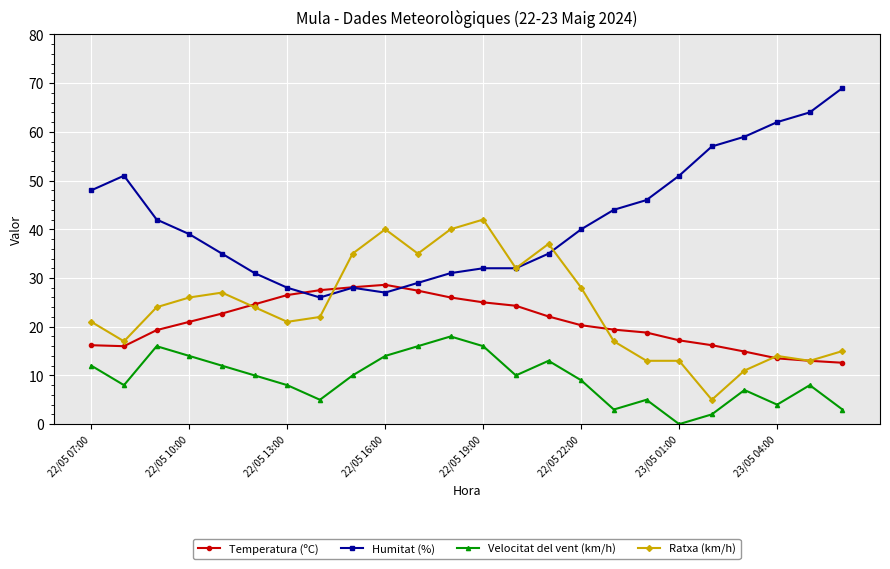

Which series has the largest range (max minus min)?

Humitat (%)